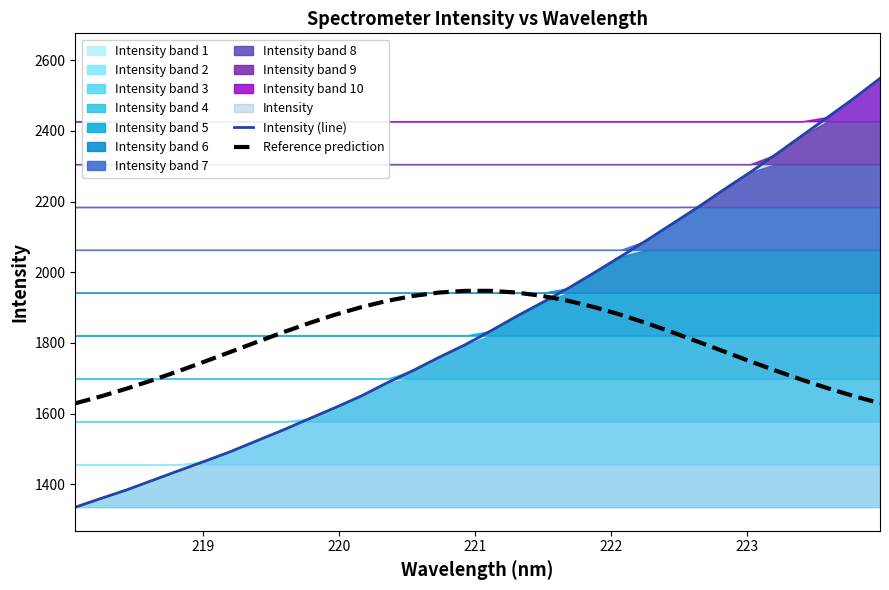

How many intersections are there between Intensity (line) and Reference prediction?

1